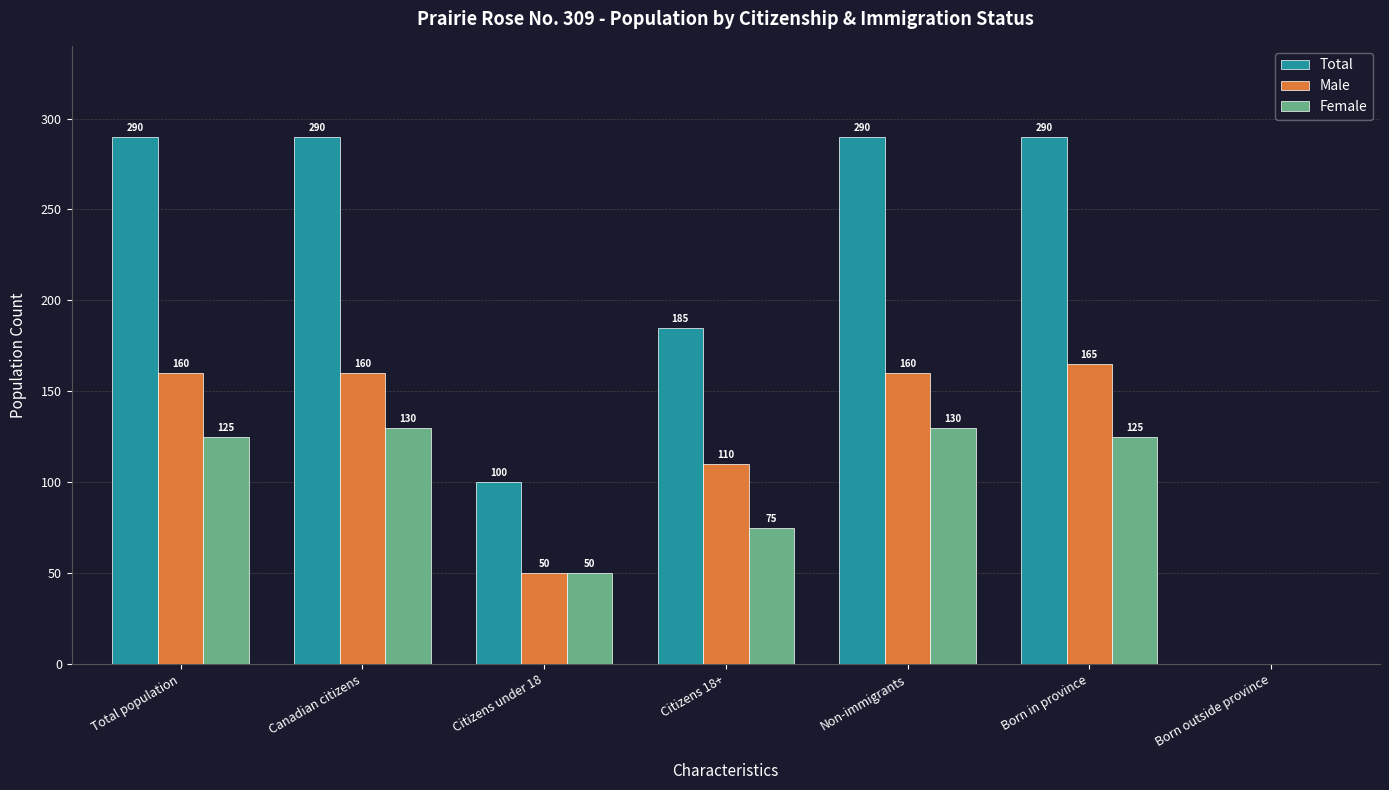

What are all the series names shown in the legend?

Total, Male, Female